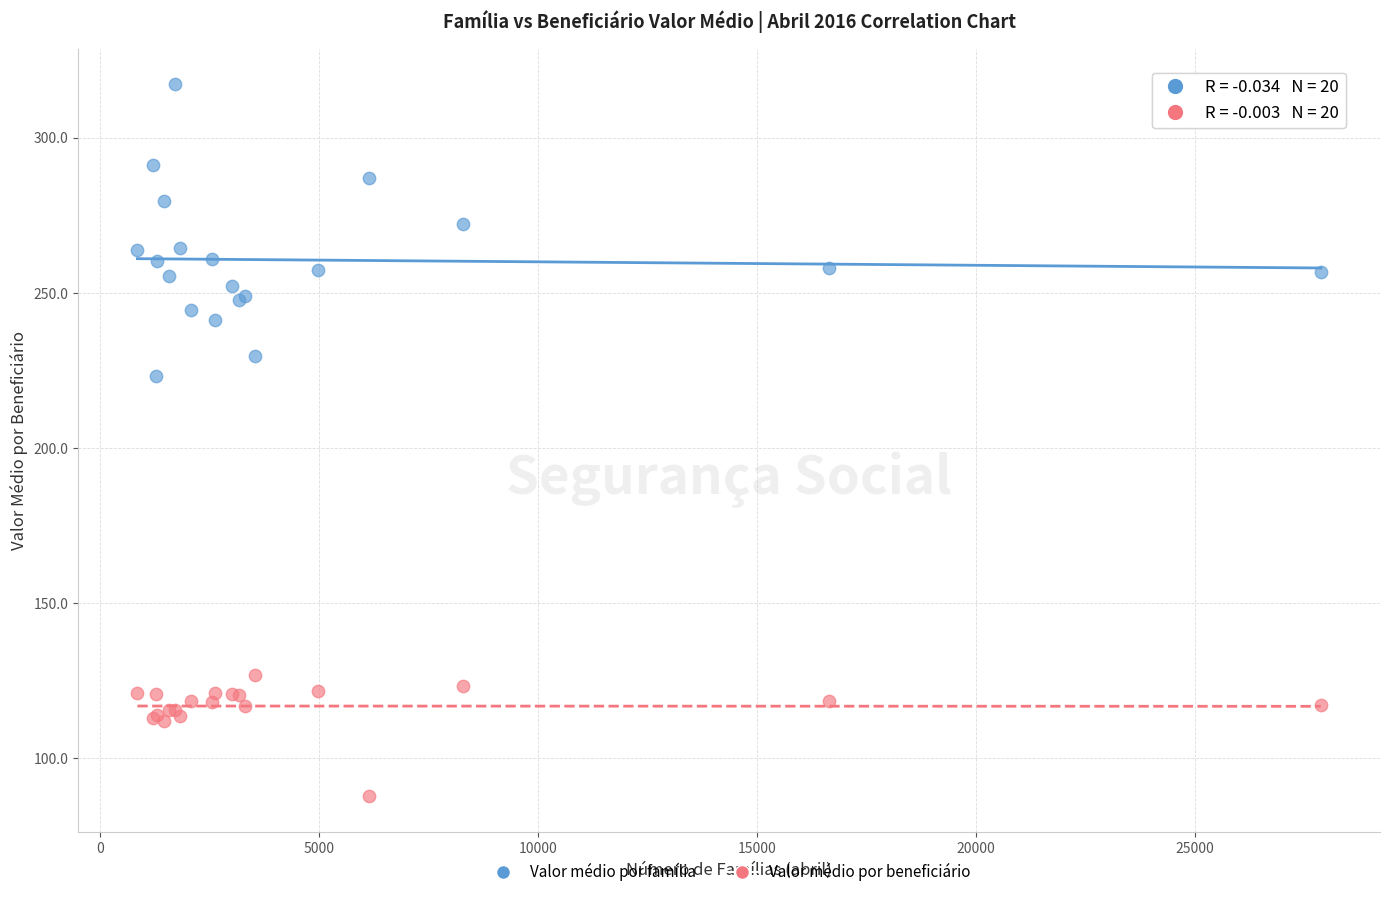

Across all series, what Y value is closest to 202?

223.1